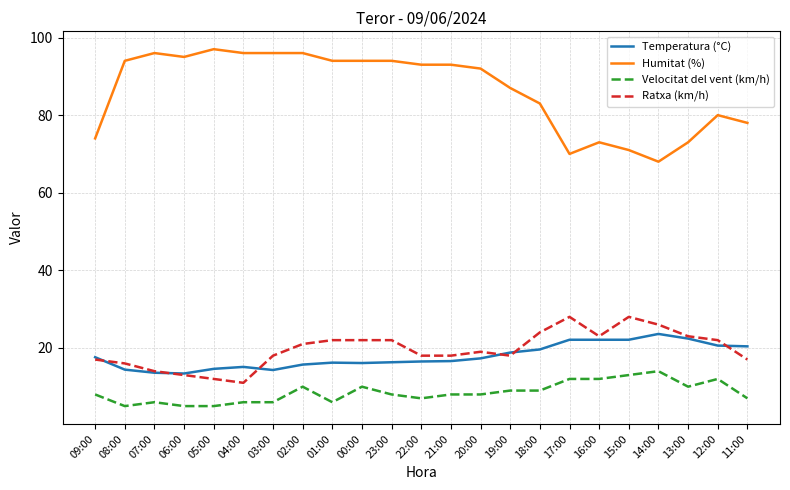

Is this an area chart (filled region under the line)?

No